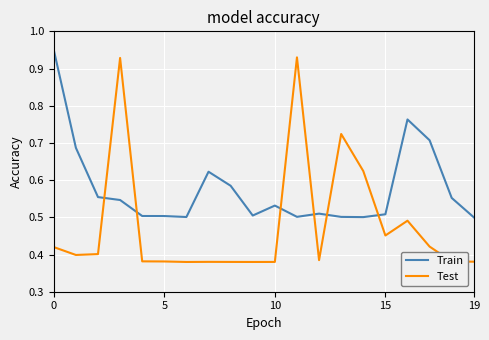

List the series in order of their overall mean, highest first.

Train, Test